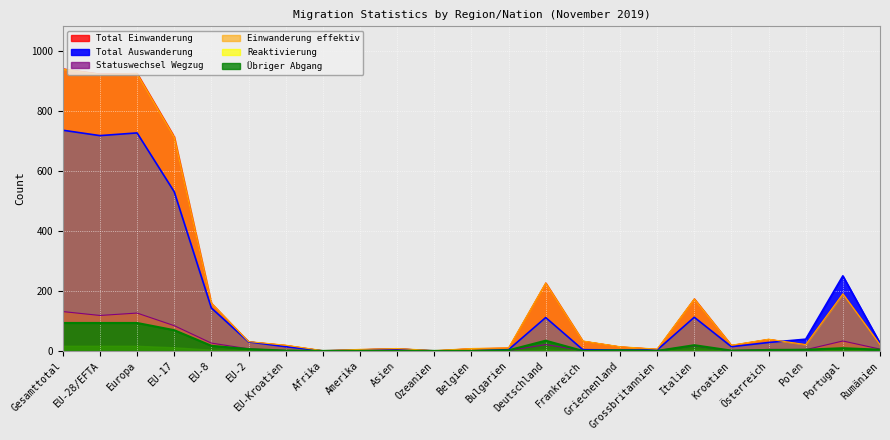

What is the value of the Total Auswanderung point at the 21st from the left?

39